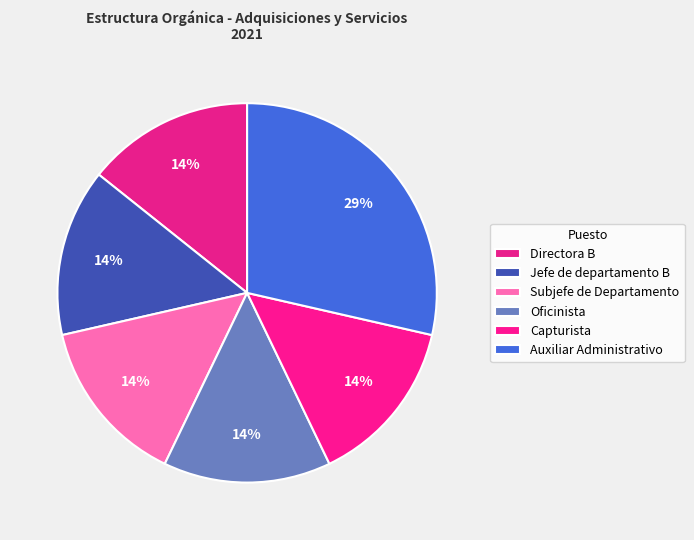

Count the number of slices in the pie.

6